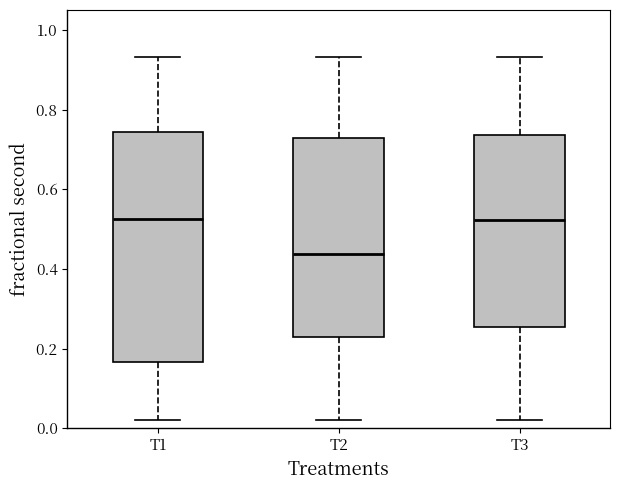

Reading left to right, transcribe this box plot: for each box, give where its median line is, the range the box spans, and where its two whiskers end, as read against the y-axis. The values are not printed on the chart, so give them approximately, as read against the axis.

T1: median 0.52, box 0.16 to 0.74, whiskers 0.02 to 0.94
T2: median 0.44, box 0.22 to 0.72, whiskers 0.02 to 0.94
T3: median 0.52, box 0.26 to 0.74, whiskers 0.02 to 0.94